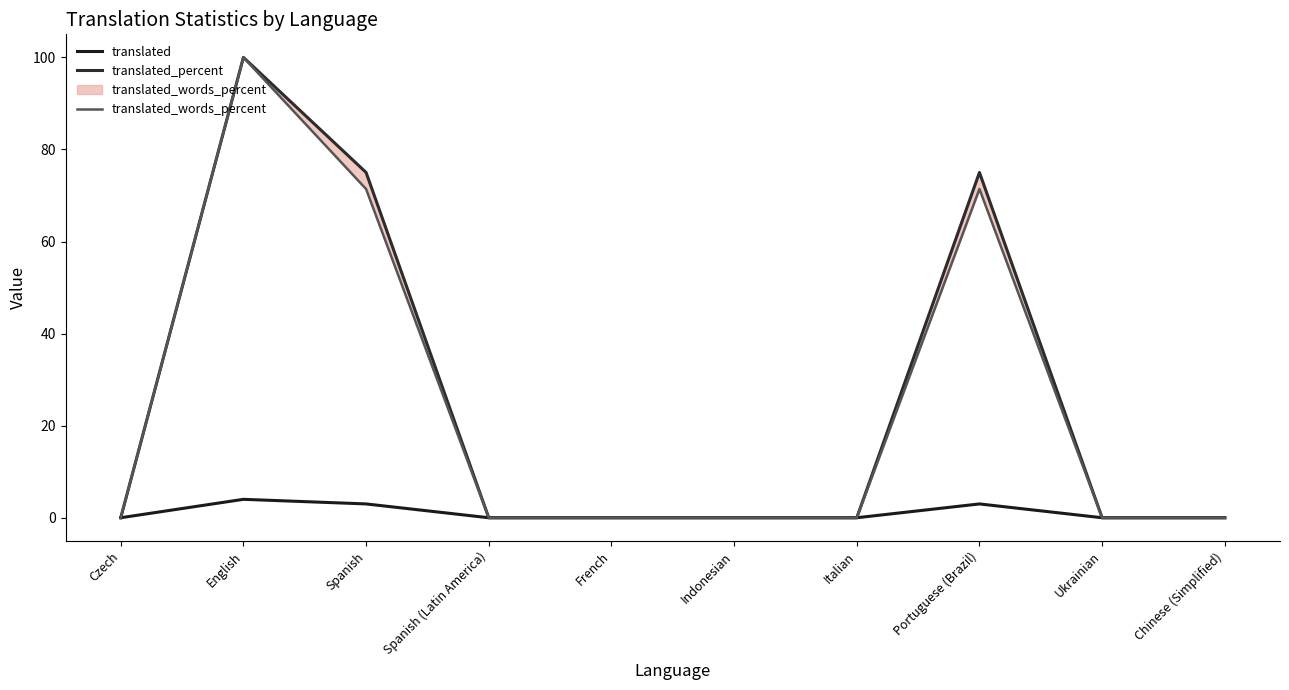

What is the difference between the second highest and second lowest values in the translated_words_percent series?

71.4